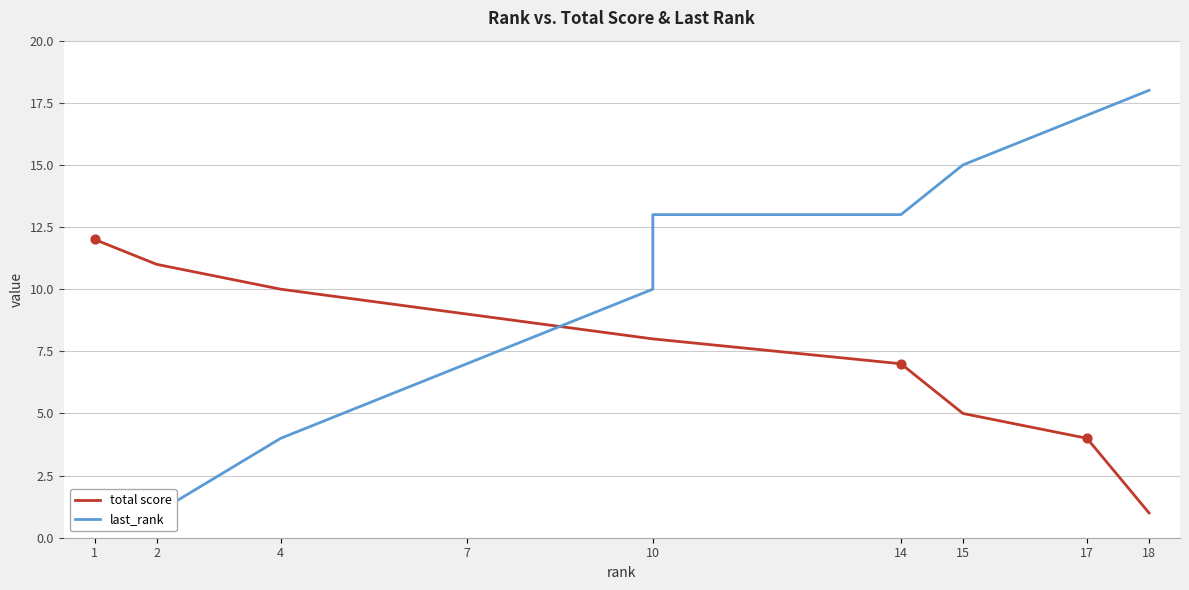

Which series has the largest total across all categories?

last_rank